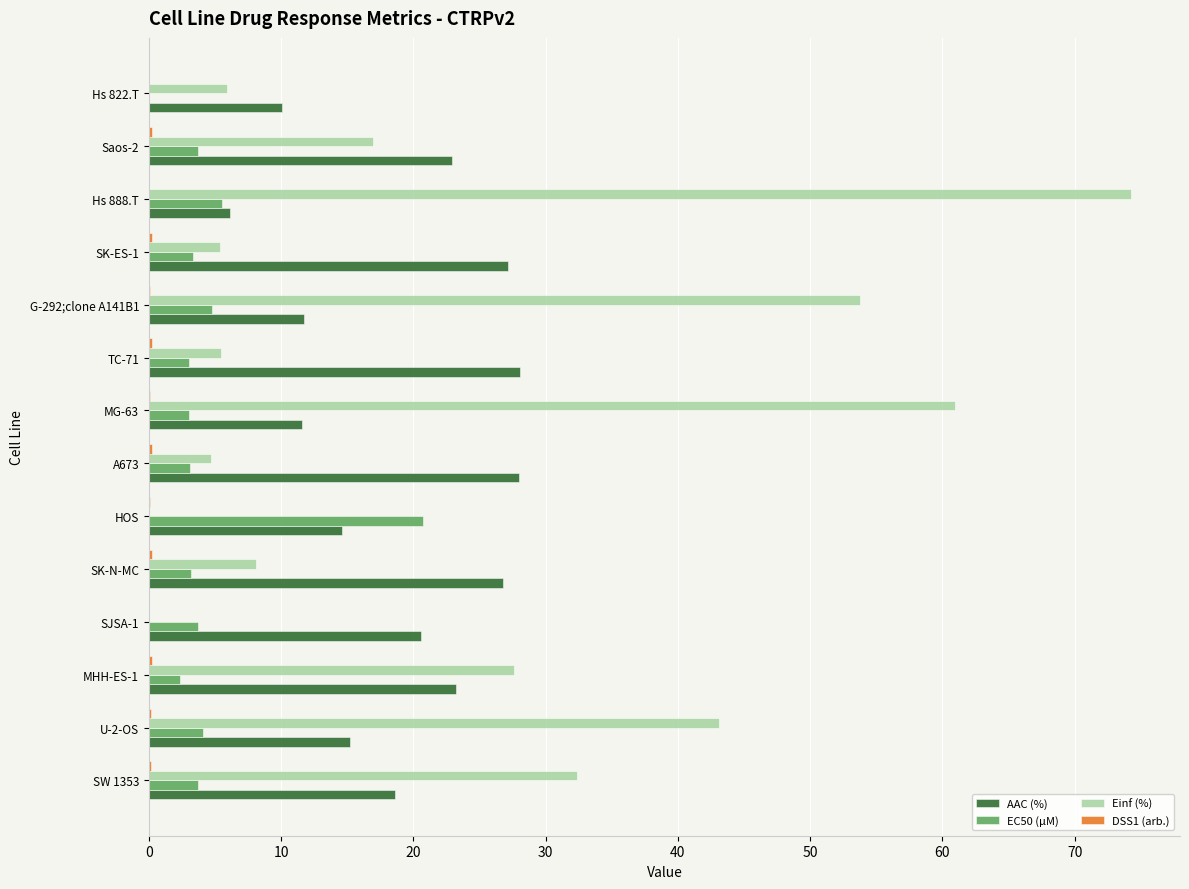

At which category does the chart reach its peak across all series?

Hs 888.T